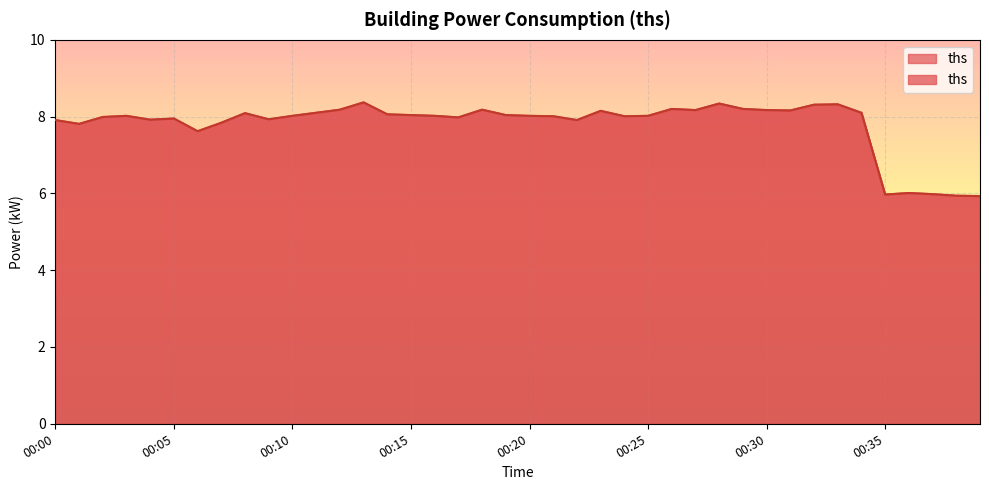

What is the value of the 4th point from the left?

8.0